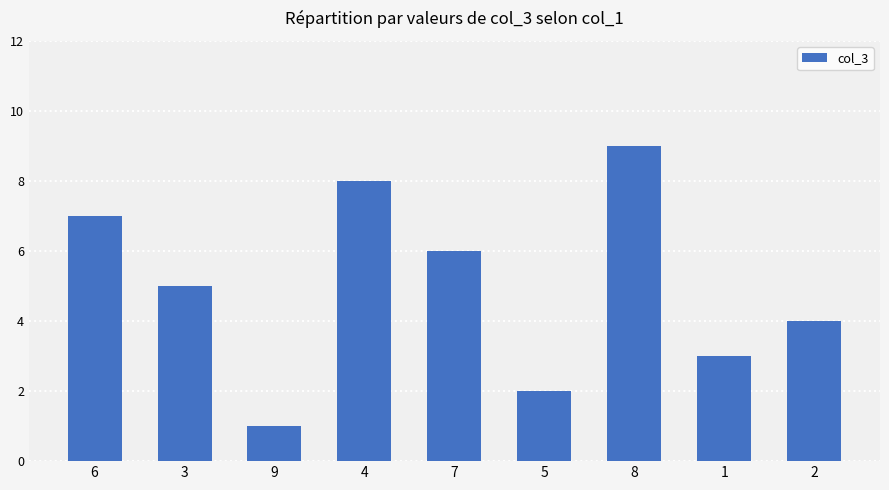

How many distinct data groups are displayed?

1